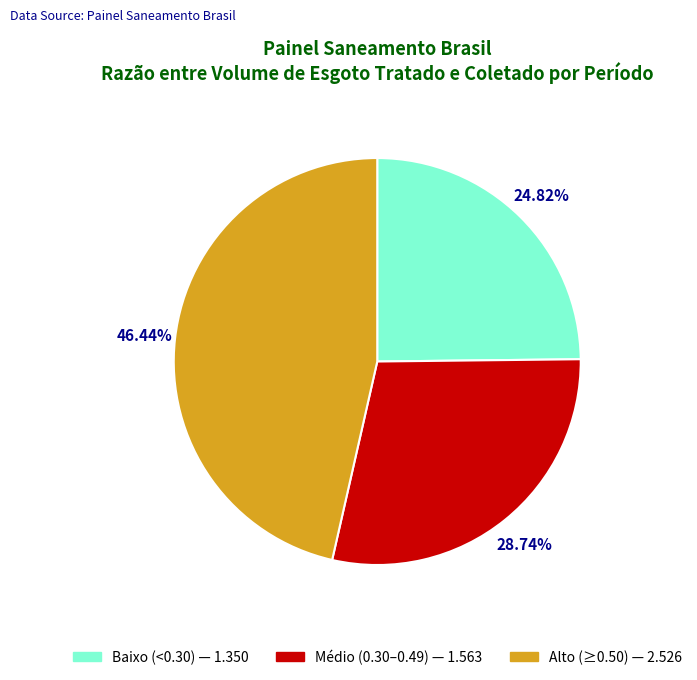

Is there a majority slice in this chart?

No